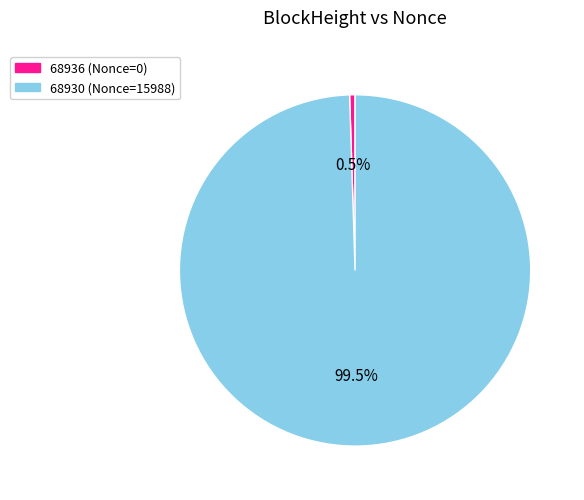

To the nearest percent, what is the difference between the 68936 and 68930 slice percentages?

99%